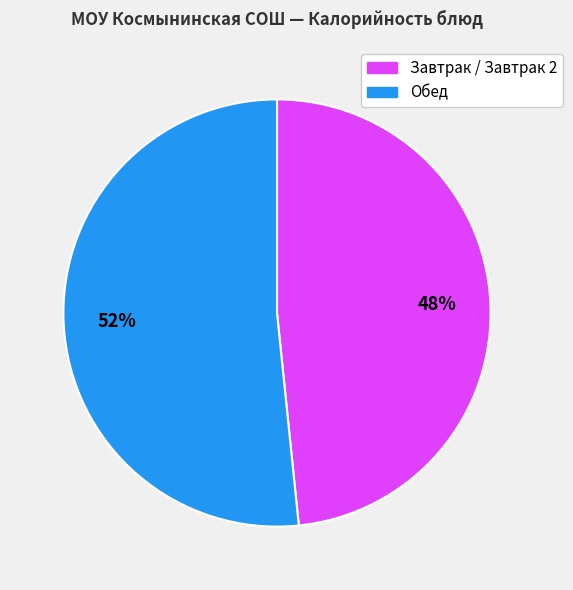

What is the ratio of the value at Обед to the value at Завтрак / Завтрак 2?

1.1